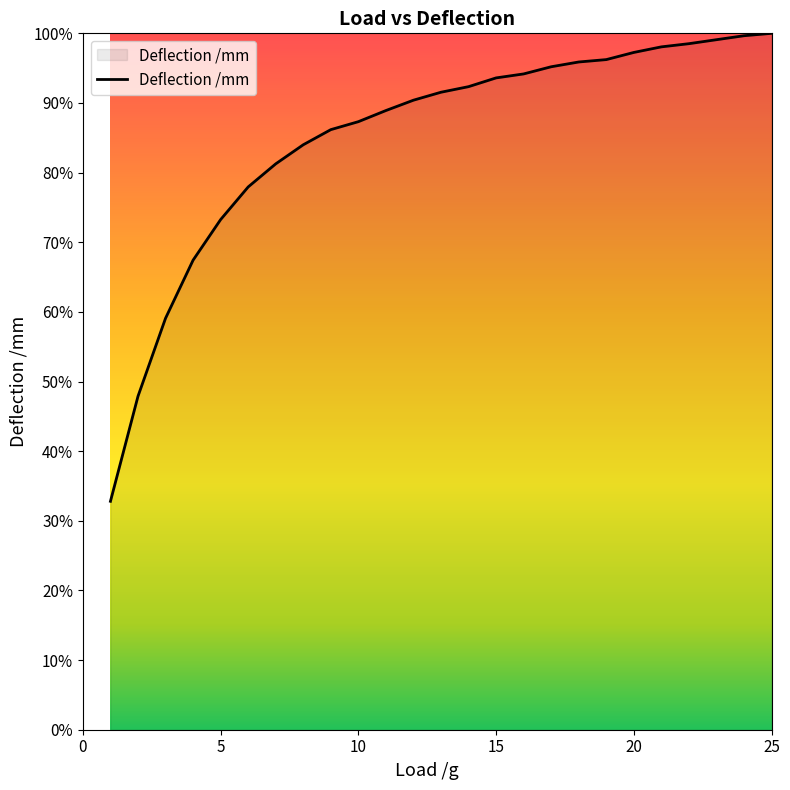

What is the maximum value shown in the chart?

100.0